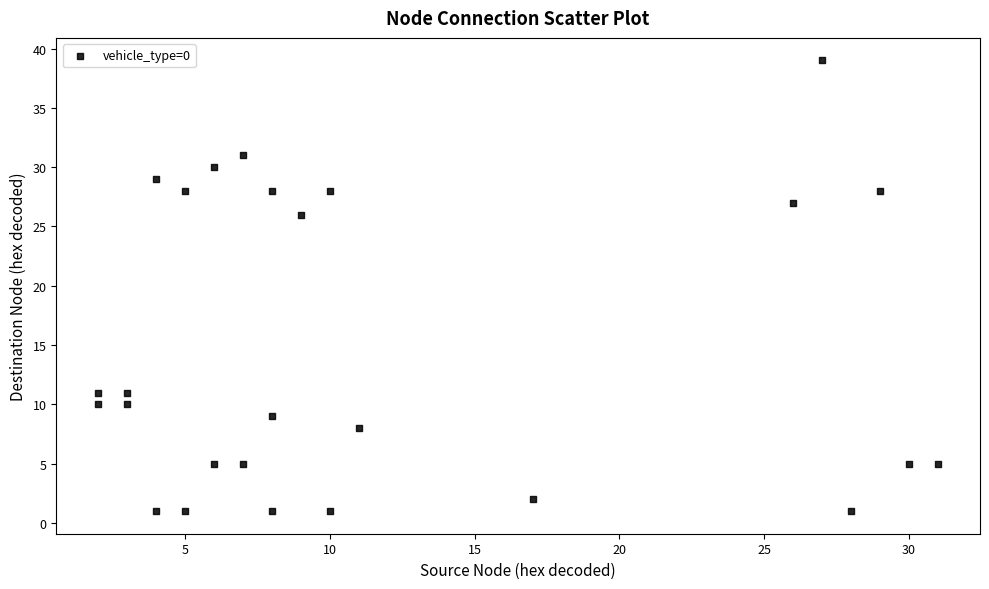

What is the range of X values (max minus min)?

29